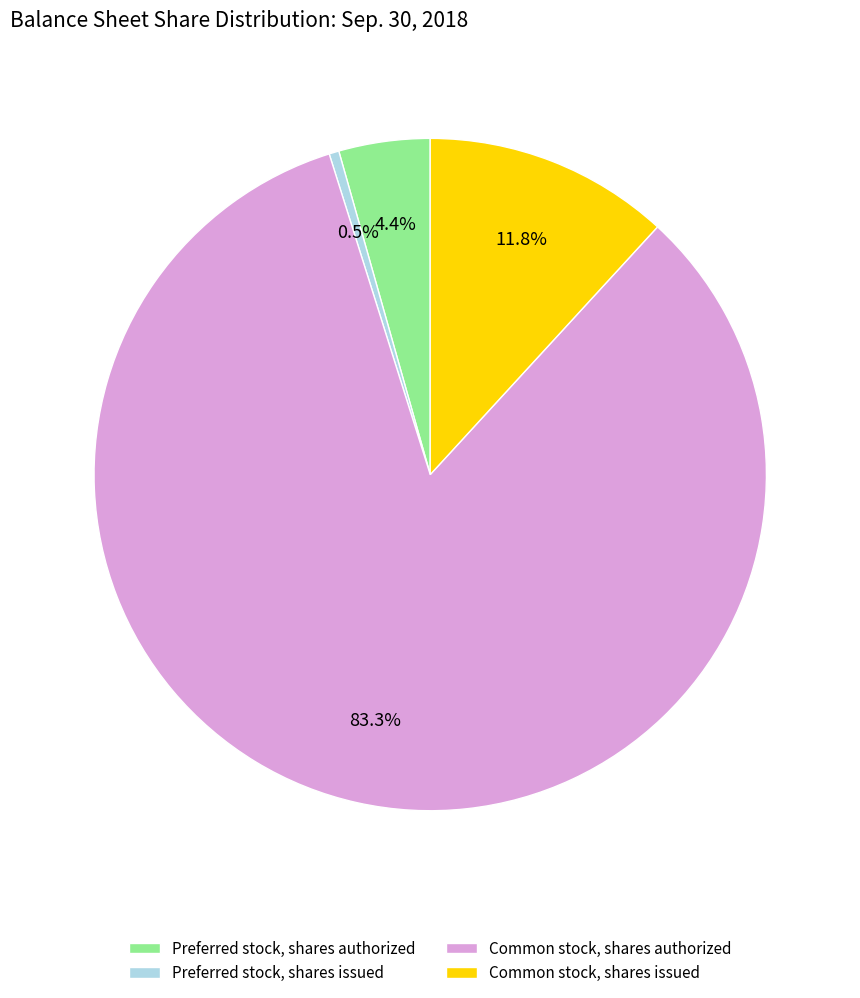

Does Common stock, shares authorized represent more than half of the total?

Yes